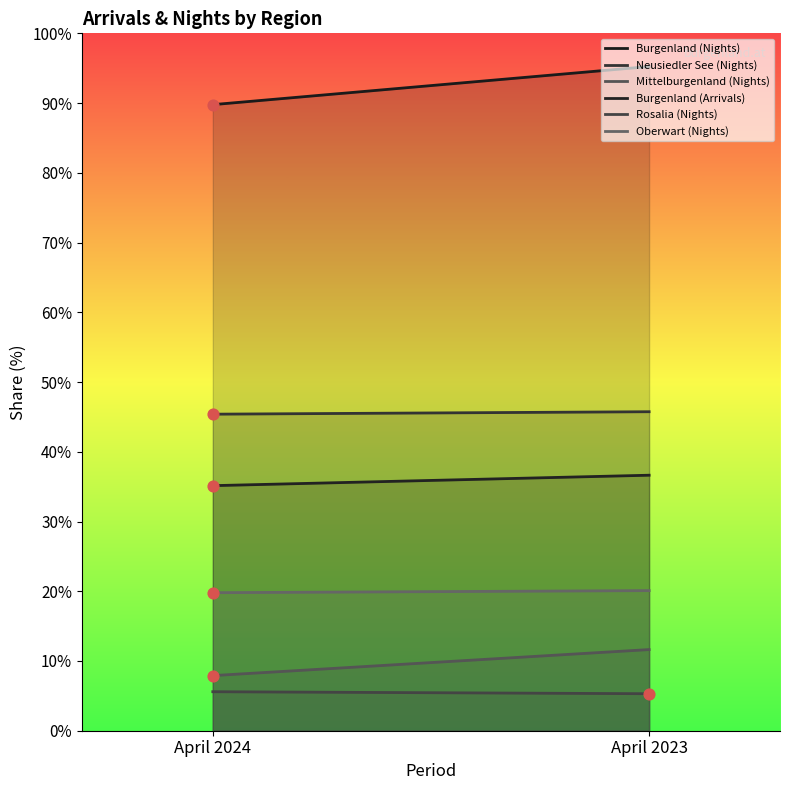

What is the total value across all series at April 2024?

474246